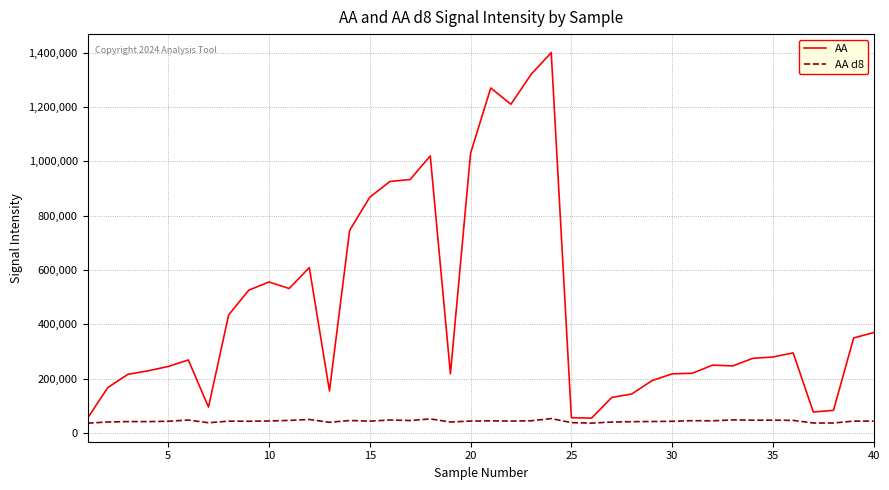

Rank the series by their average value, from lowest to highest.

AA d8, AA